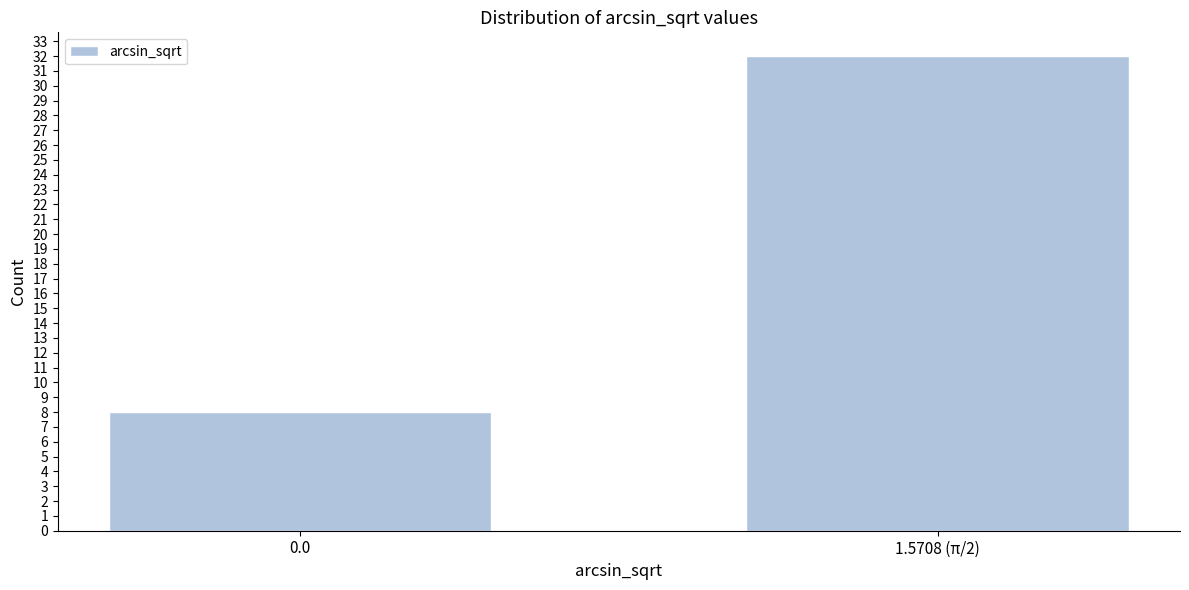

Reading right to left, extract all data points from this chart.

32	8